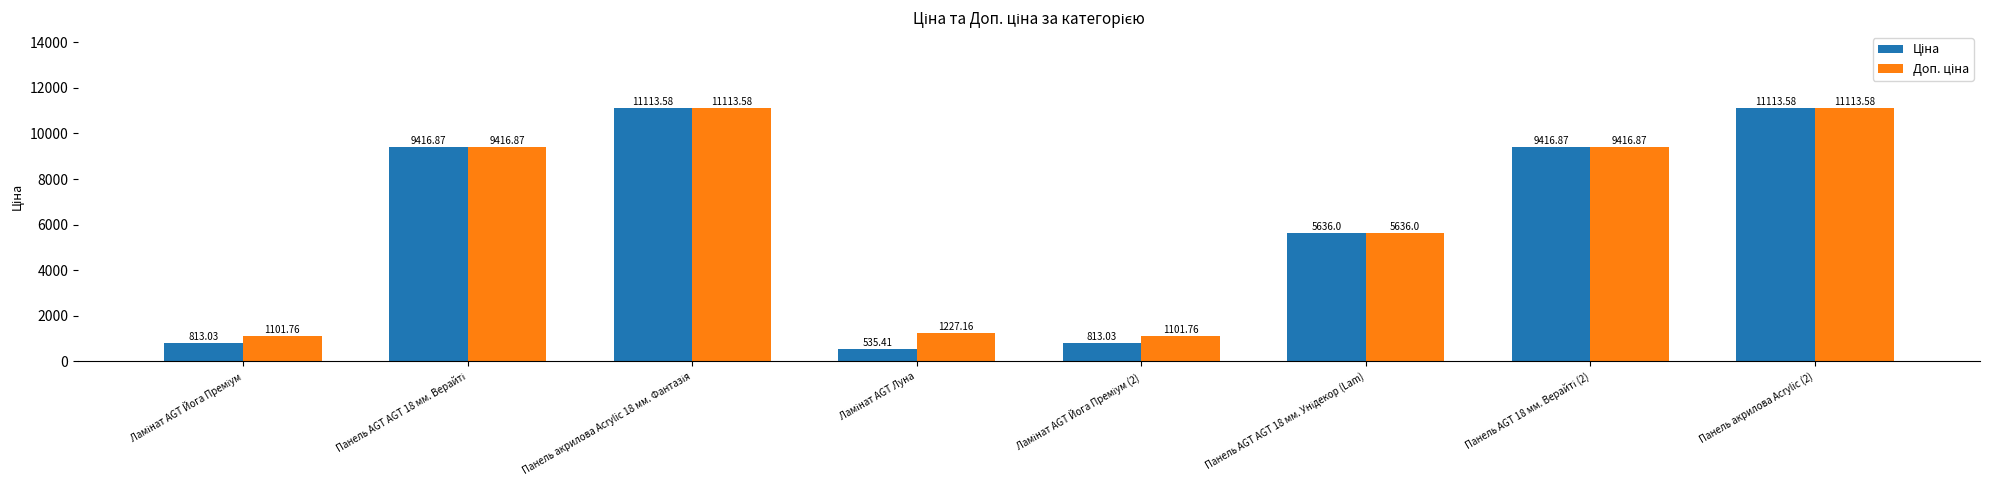

How many bars are there in each group?

2